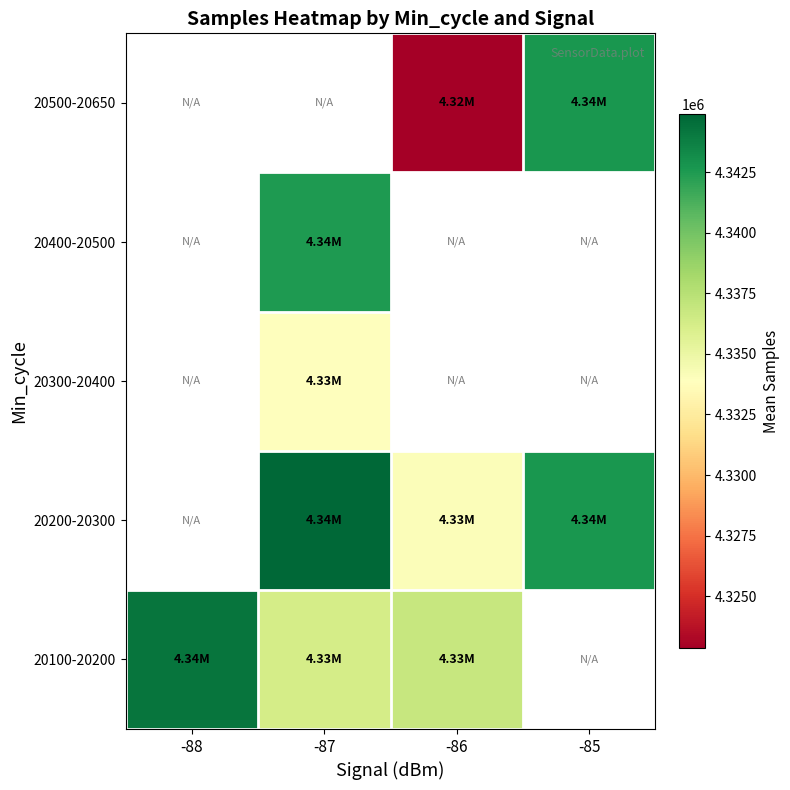

At how many categories does at least one series exceed 4335861?

4